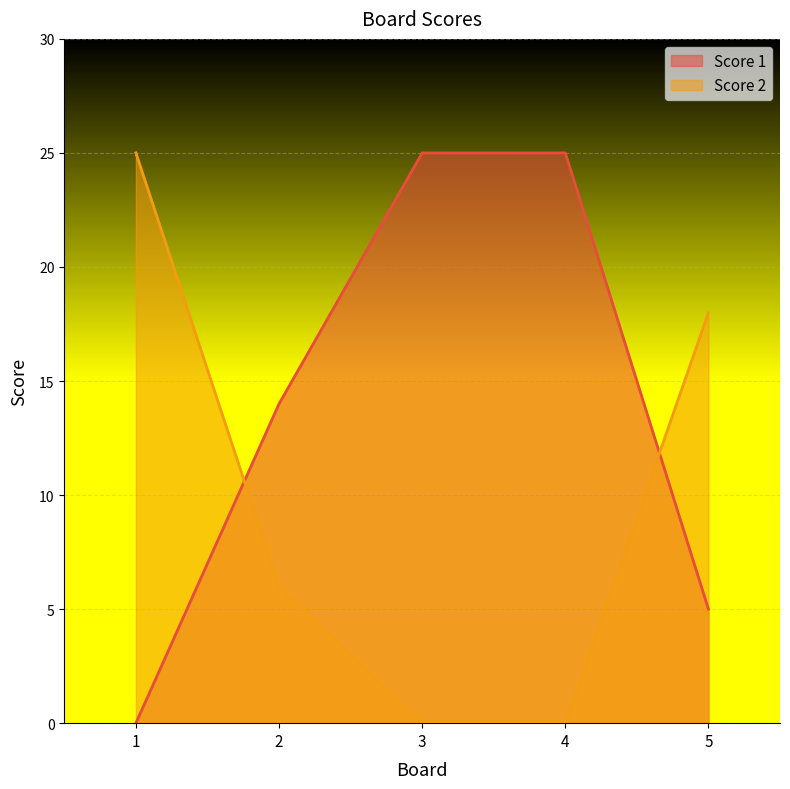

At which label does Score 2 reach its peak?

1